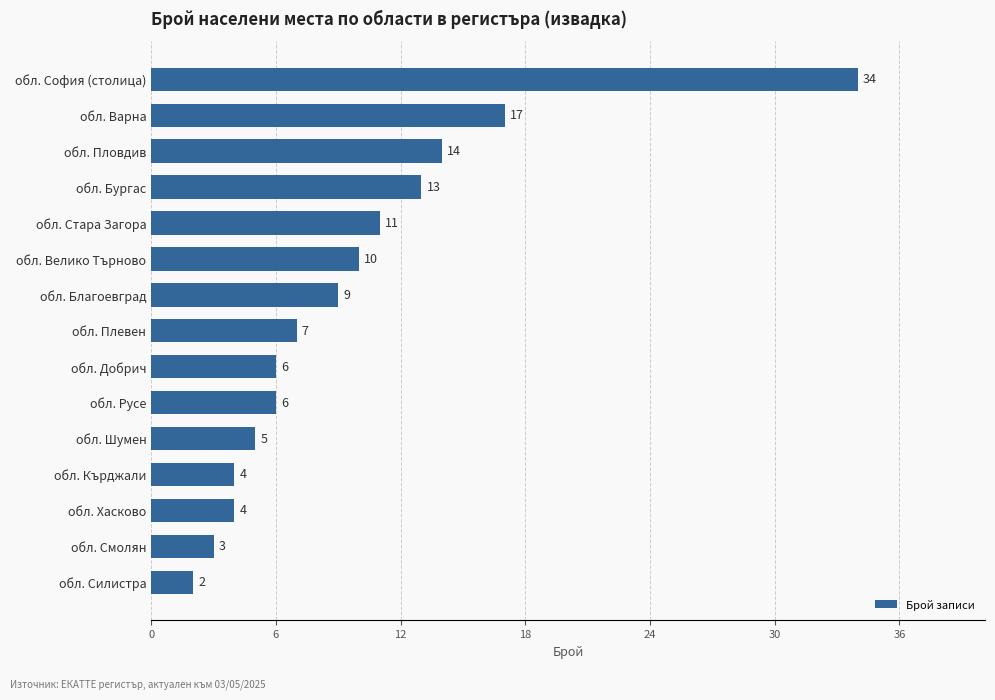

How many distinct data groups are displayed?

1